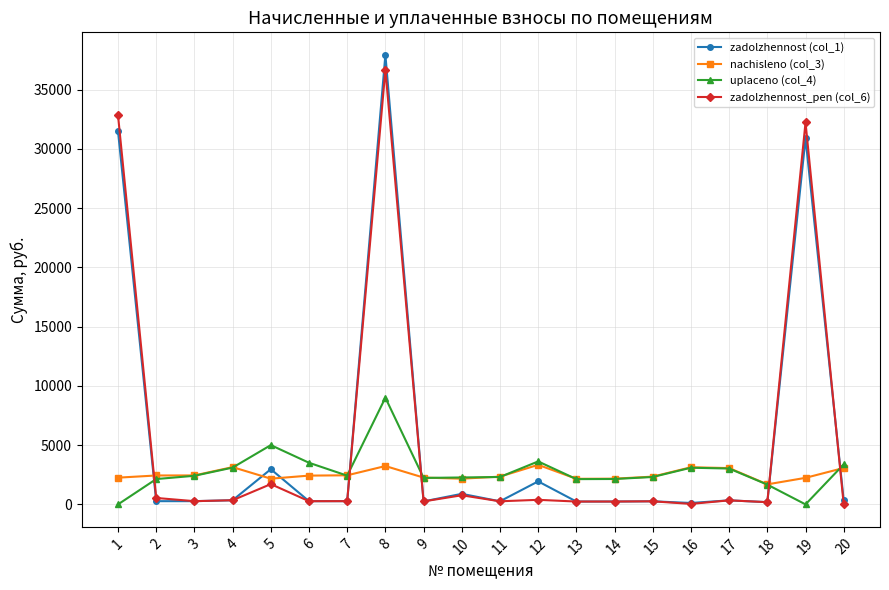

The value of uplaceno (col_4) at 19 is 0.0. True or false?

True